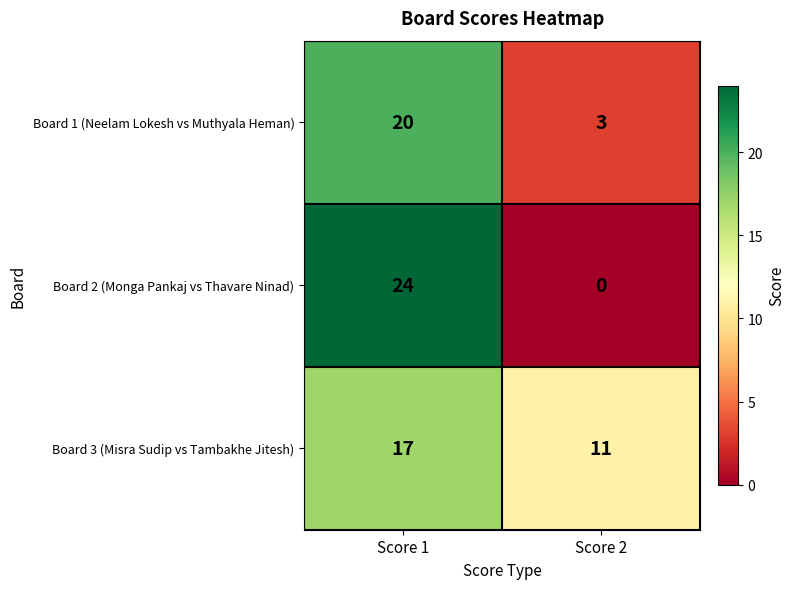

True or false: Board 3 (Misra Sudip vs Tambakhe Jitesh) has a value of 11 at Score 2.

True